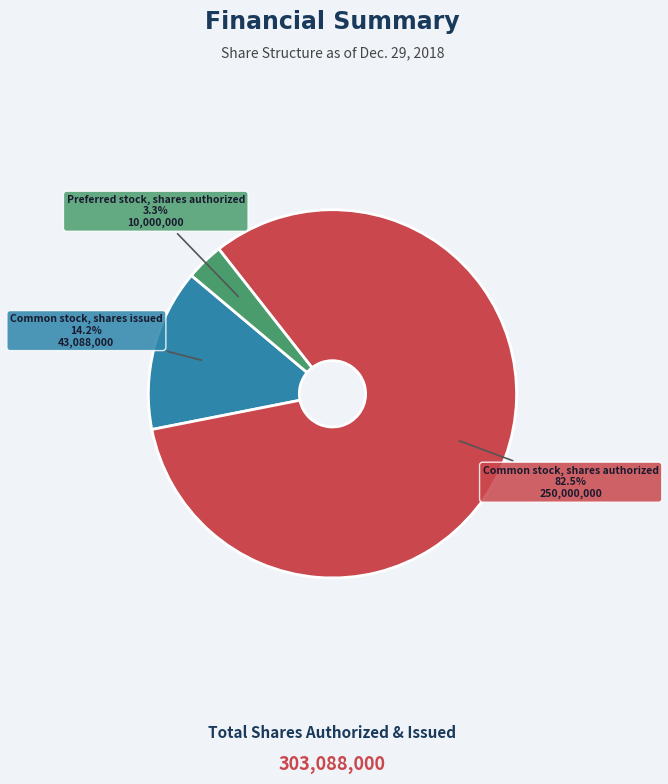

What portion of the pie excludes Common stock, shares issued?

85.8%